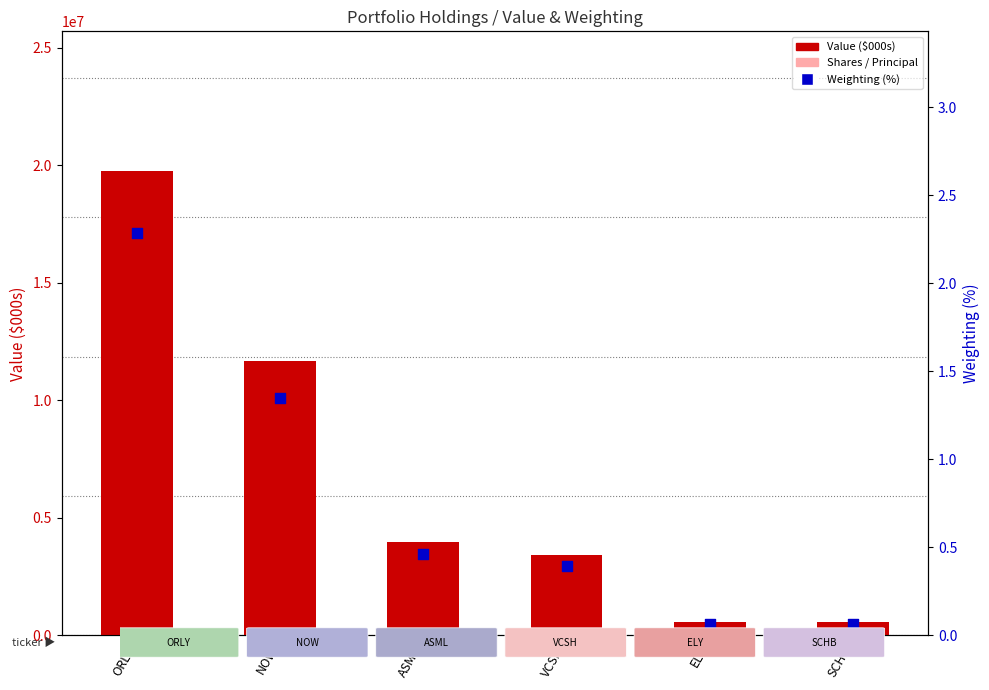

Which series has the largest Y range (max minus min)?

Value ($000s)